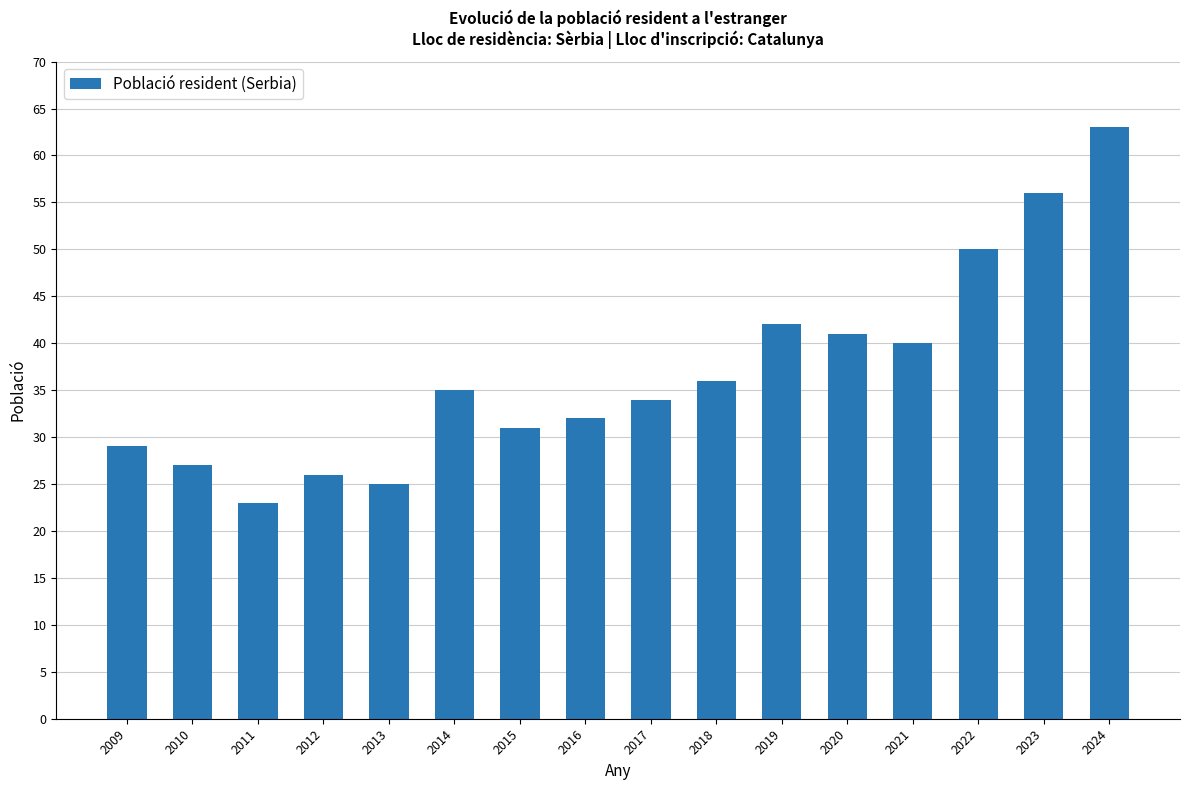

List the labels in order of value, smallest first.

2011, 2013, 2012, 2010, 2009, 2015, 2016, 2017, 2014, 2018, 2021, 2020, 2019, 2022, 2023, 2024